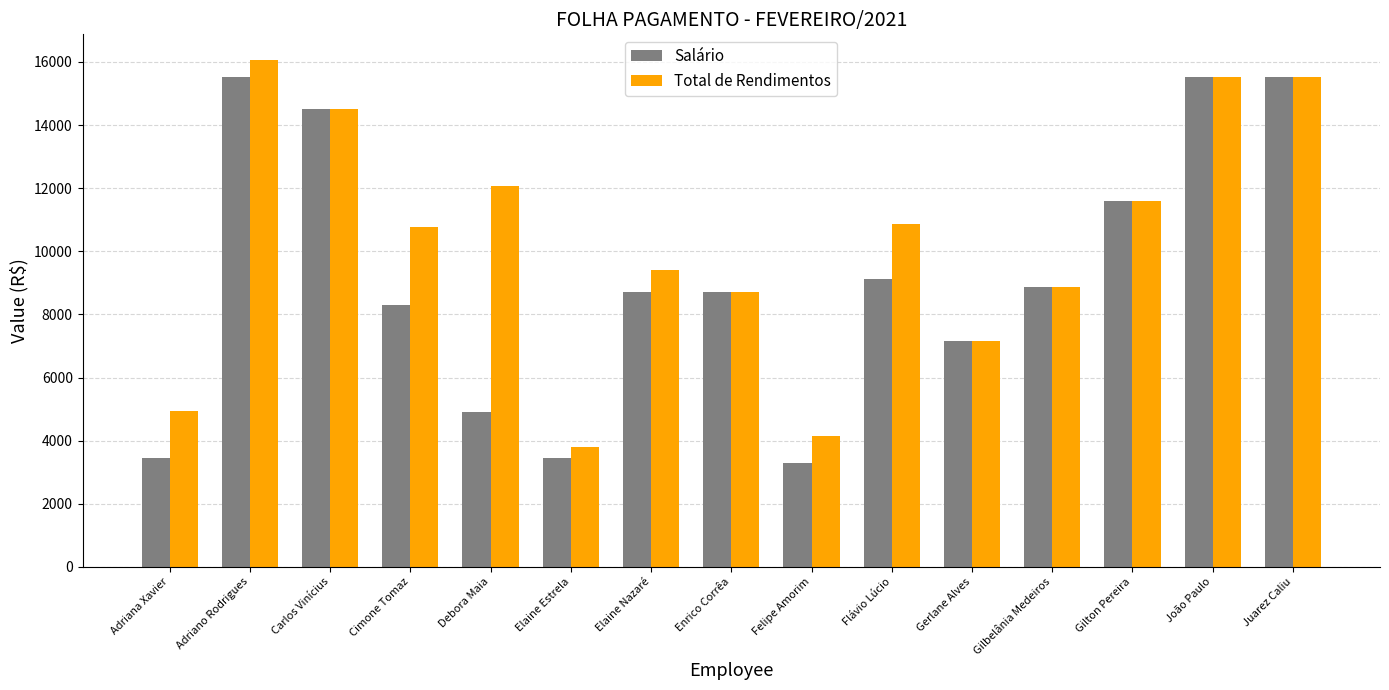

List the series in order of their overall mean, lowest first.

Salário, Total de Rendimentos